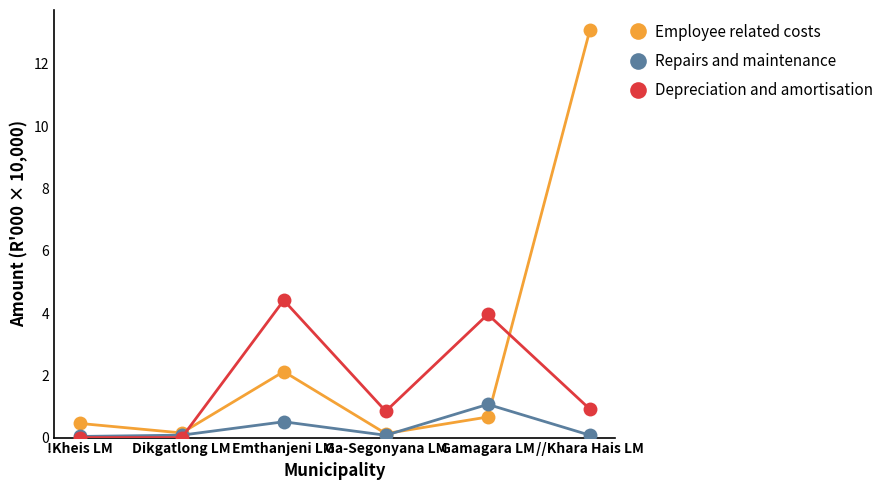

List the series in order of their overall mean, lowest first.

Repairs and maintenance, Depreciation and amortisation, Employee related costs